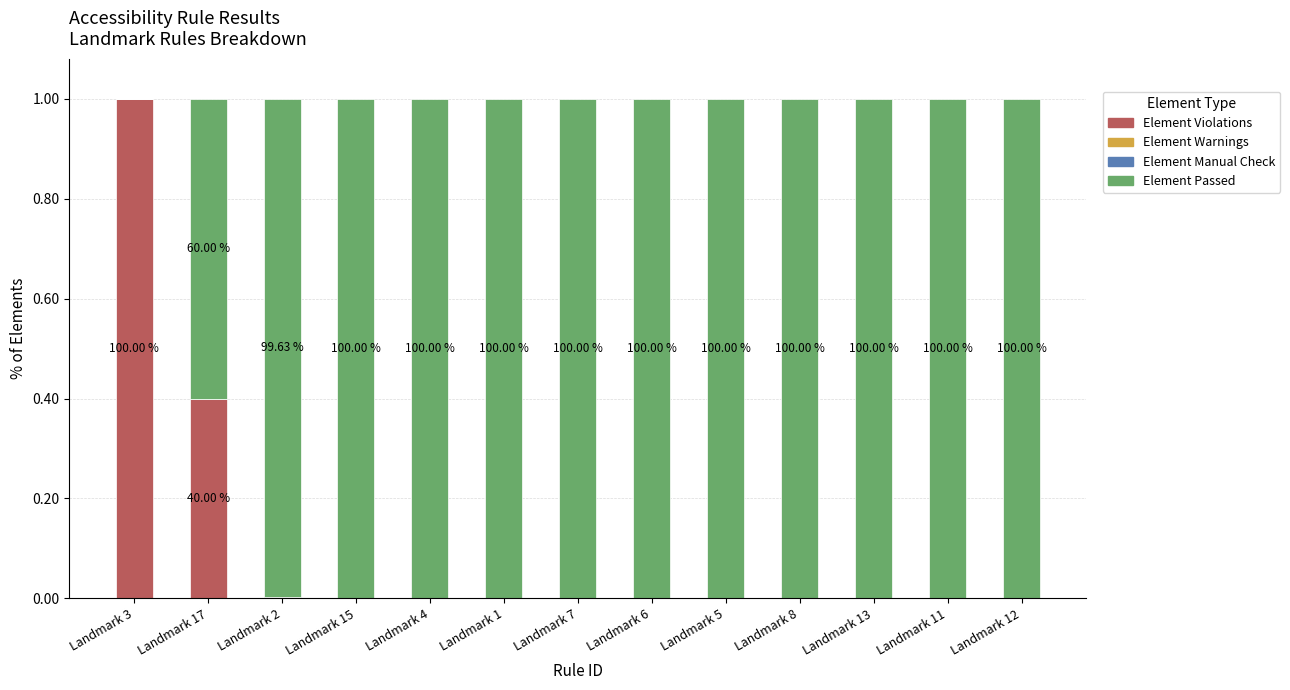

Is it true that Element Passed equals 1.7 at Landmark 15?

False